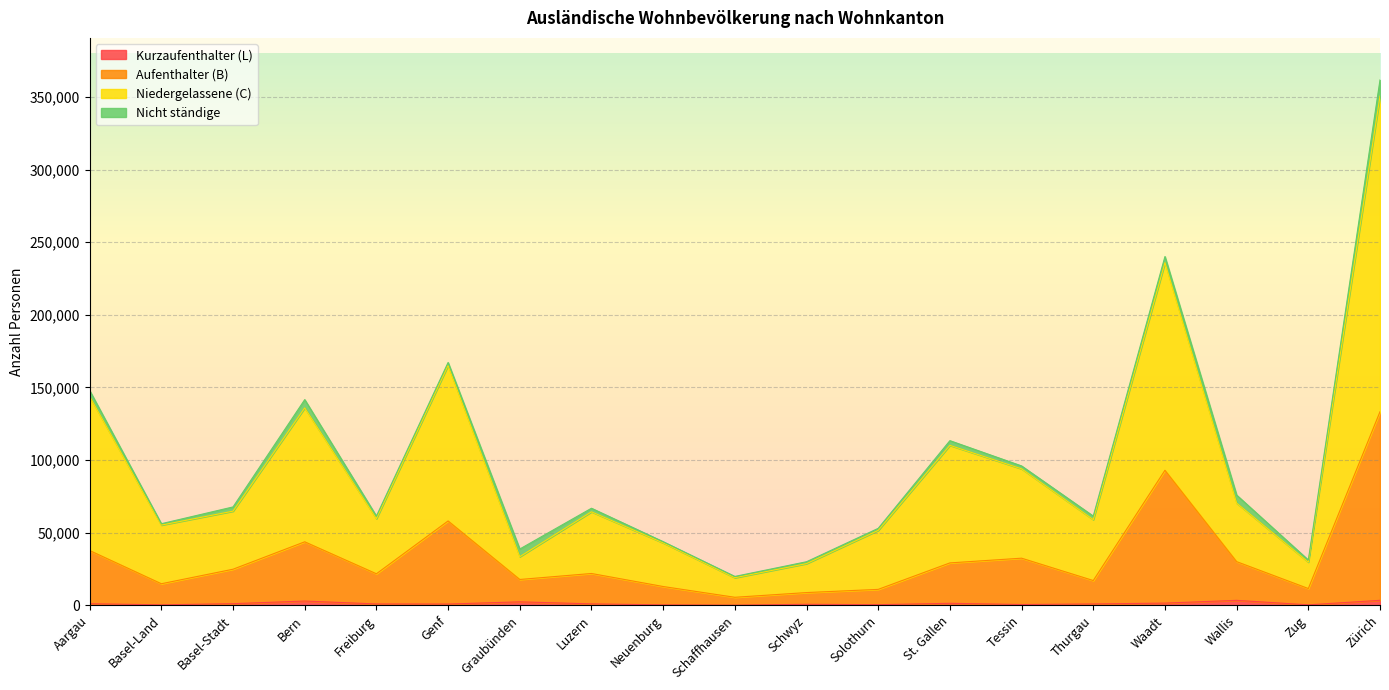

At which label is Kurzaufenthalter (L) closest to 1778?

Waadt